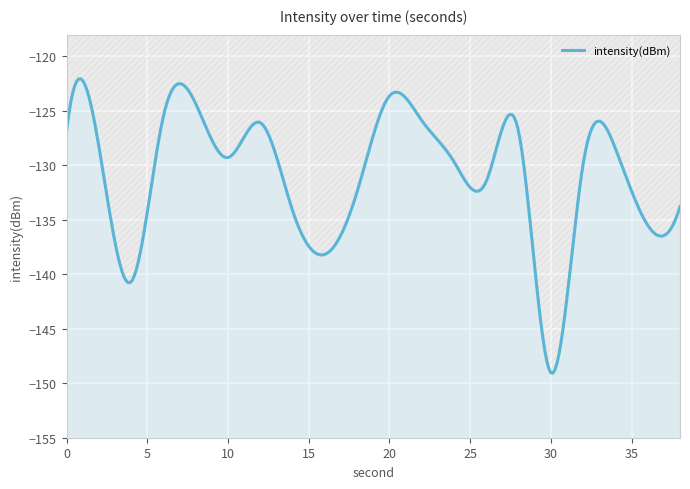

The value at 26 is -32.7. True or false?

False